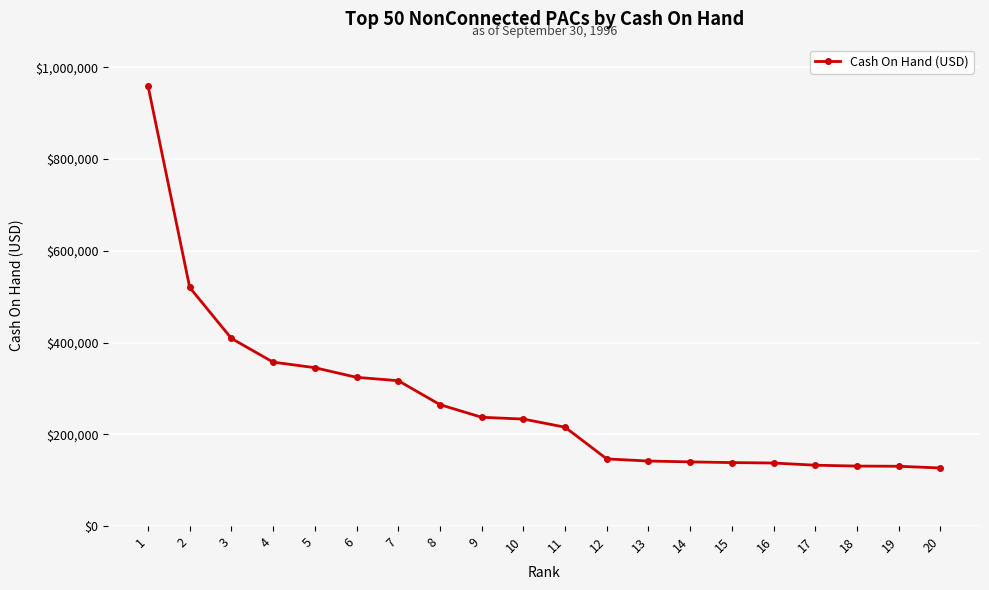

Between 17 and 10, which is larger?

10